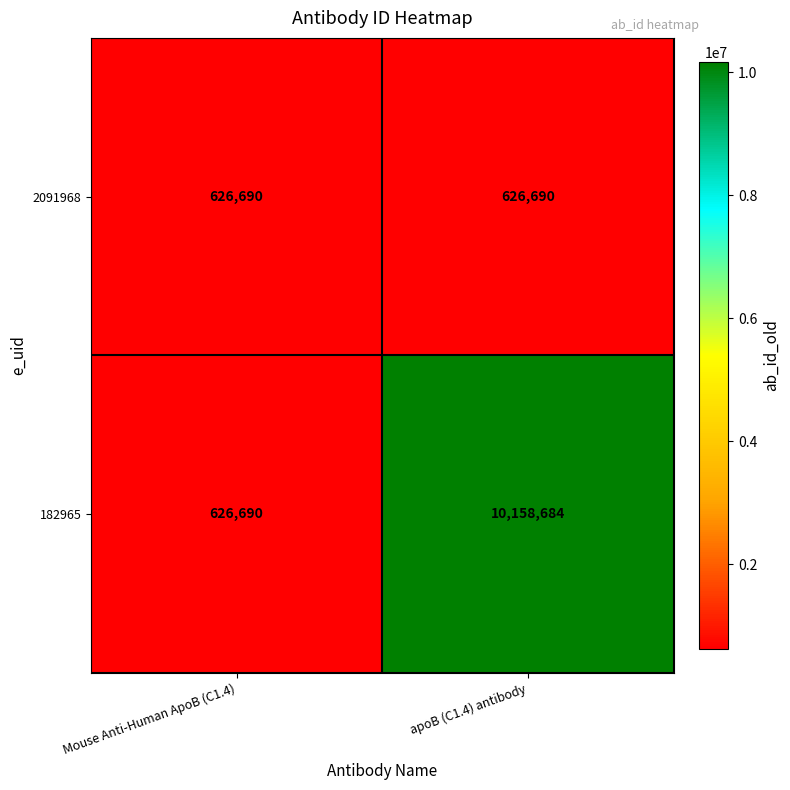

Rank the series by their average value, from highest to lowest.

182965, 2091968